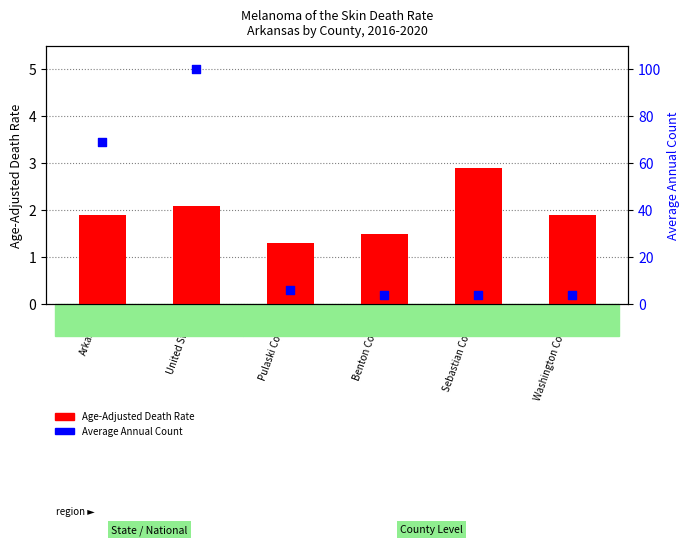

Which series reaches the maximum Y coordinate?

Average Annual Count